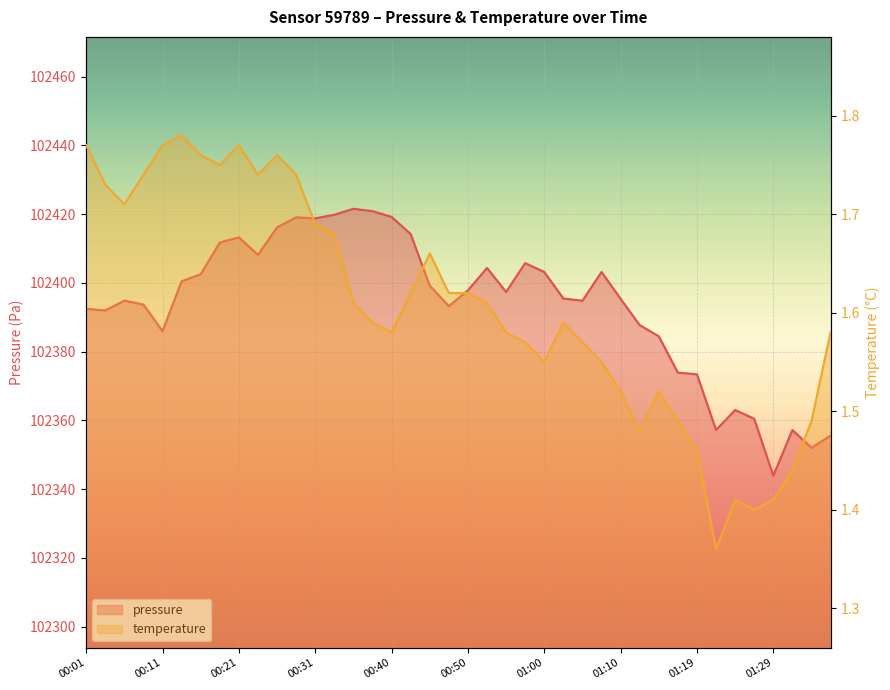

Reading left to right, what are all the values shown in this chart?

pressure: 00:01=102392.4	00:03=102391.9	00:06=102394.8	00:08=102393.7	00:11=102385.9	00:13=102400.4	00:16=102402.5	00:18=102411.7	00:21=102413.2	00:23=102408.1	00:26=102416.1	00:28=102419.0	00:31=102418.8	00:33=102419.8	00:35=102421.5	00:38=102420.8	00:40=102419.2	00:43=102414.2	00:45=102399.2	00:48=102393.2	00:50=102397.8	00:53=102404.3	00:55=102397.3	00:57=102405.7	01:00=102403.2	01:02=102395.4	01:05=102394.8	01:07=102403.2	01:10=102395.3	01:12=102387.7	01:14=102384.4	01:17=102373.9	01:19=102373.4	01:22=102357.2	01:24=102363.0	01:26=102360.5	01:29=102343.9	01:31=102357.2	01:34=102352.0	01:36=102355.6
temperature: 00:01=1.8	00:03=1.7	00:06=1.7	00:08=1.7	00:11=1.8	00:13=1.8	00:16=1.8	00:18=1.8	00:21=1.8	00:23=1.7	00:26=1.8	00:28=1.7	00:31=1.7	00:33=1.7	00:35=1.6	00:38=1.6	00:40=1.6	00:43=1.6	00:45=1.7	00:48=1.6	00:50=1.6	00:53=1.6	00:55=1.6	00:57=1.6	01:00=1.6	01:02=1.6	01:05=1.6	01:07=1.6	01:10=1.5	01:12=1.5	01:14=1.5	01:17=1.5	01:19=1.5	01:22=1.4	01:24=1.4	01:26=1.4	01:29=1.4	01:31=1.4	01:34=1.5	01:36=1.6